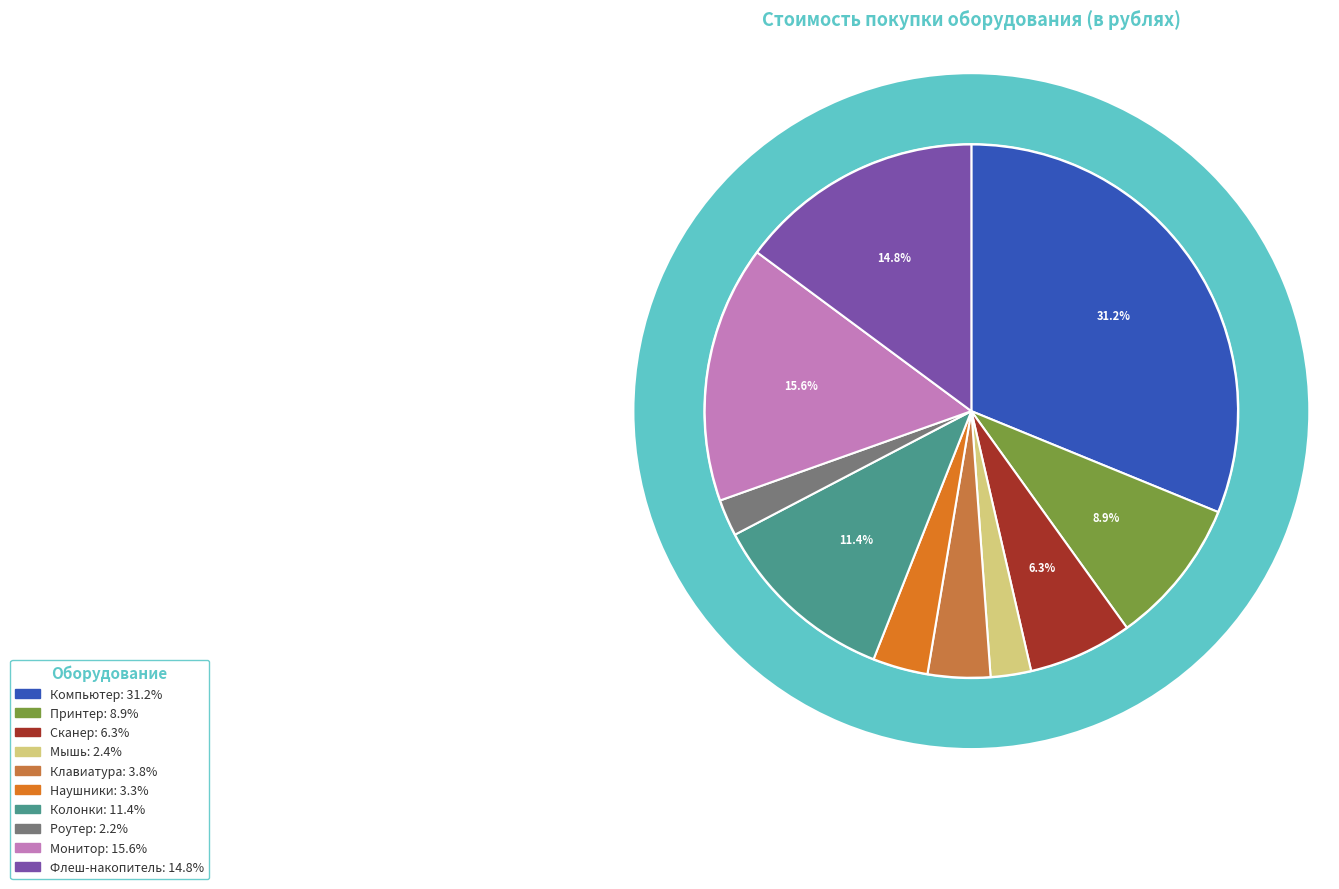

The Флеш-накопитель slice represents 15% of the pie. True or false?

True